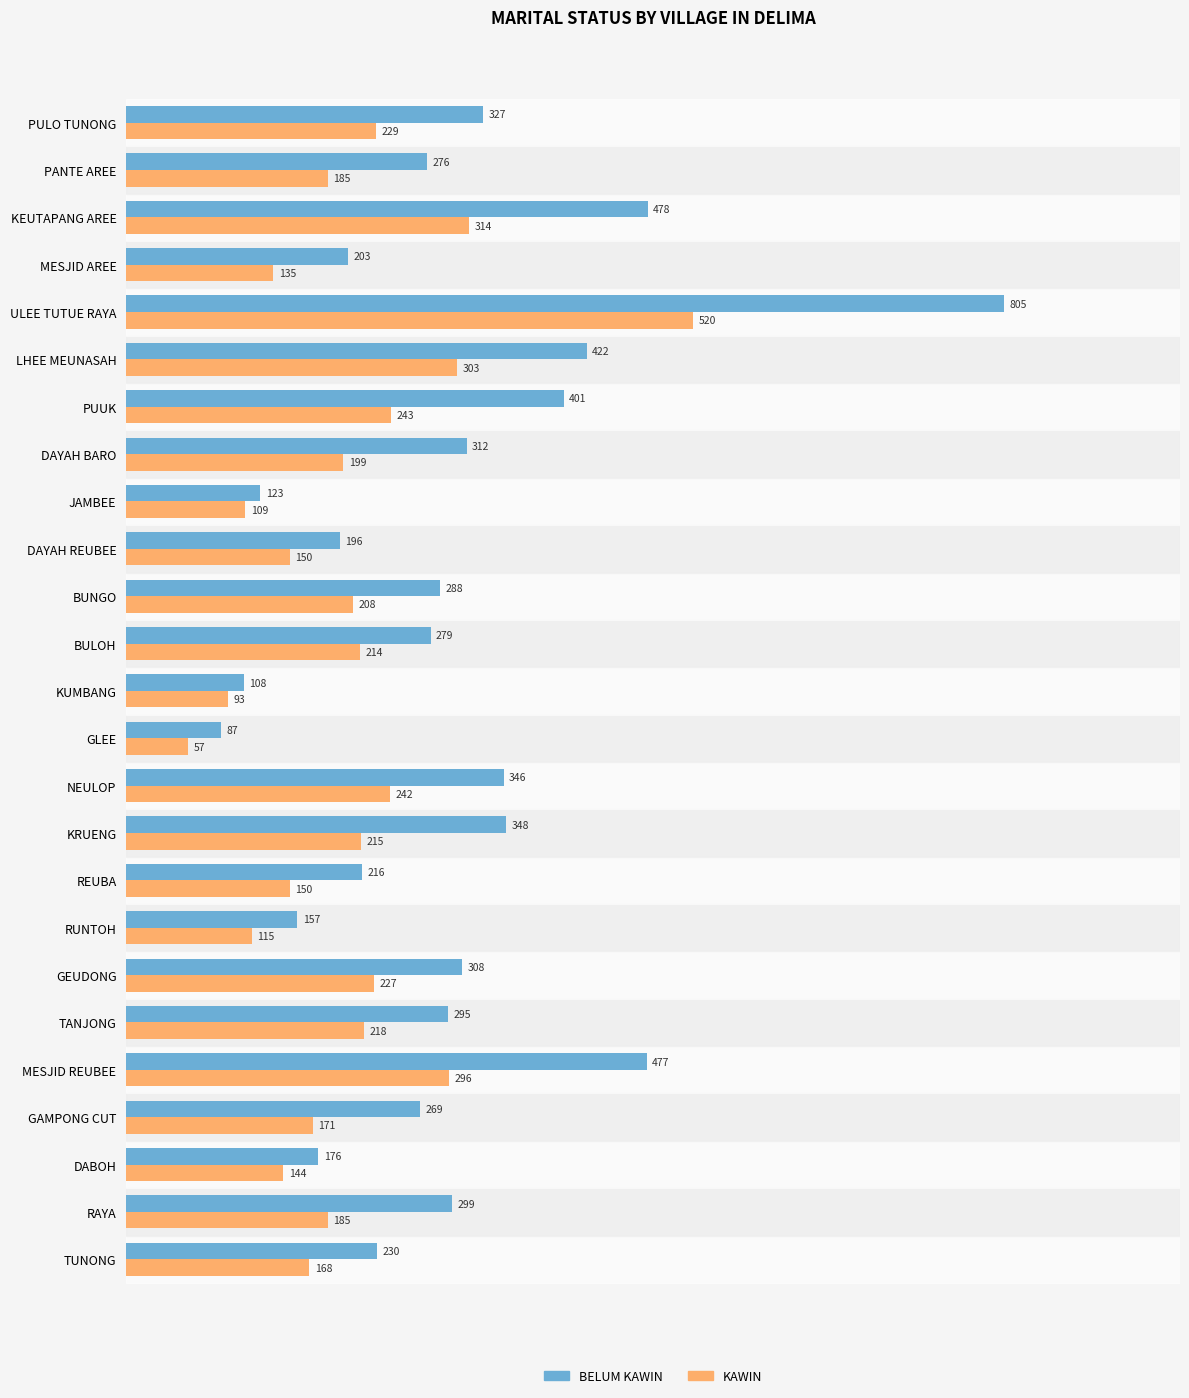

The BELUM KAWIN series shows 180 at KUMBANG. True or false?

False